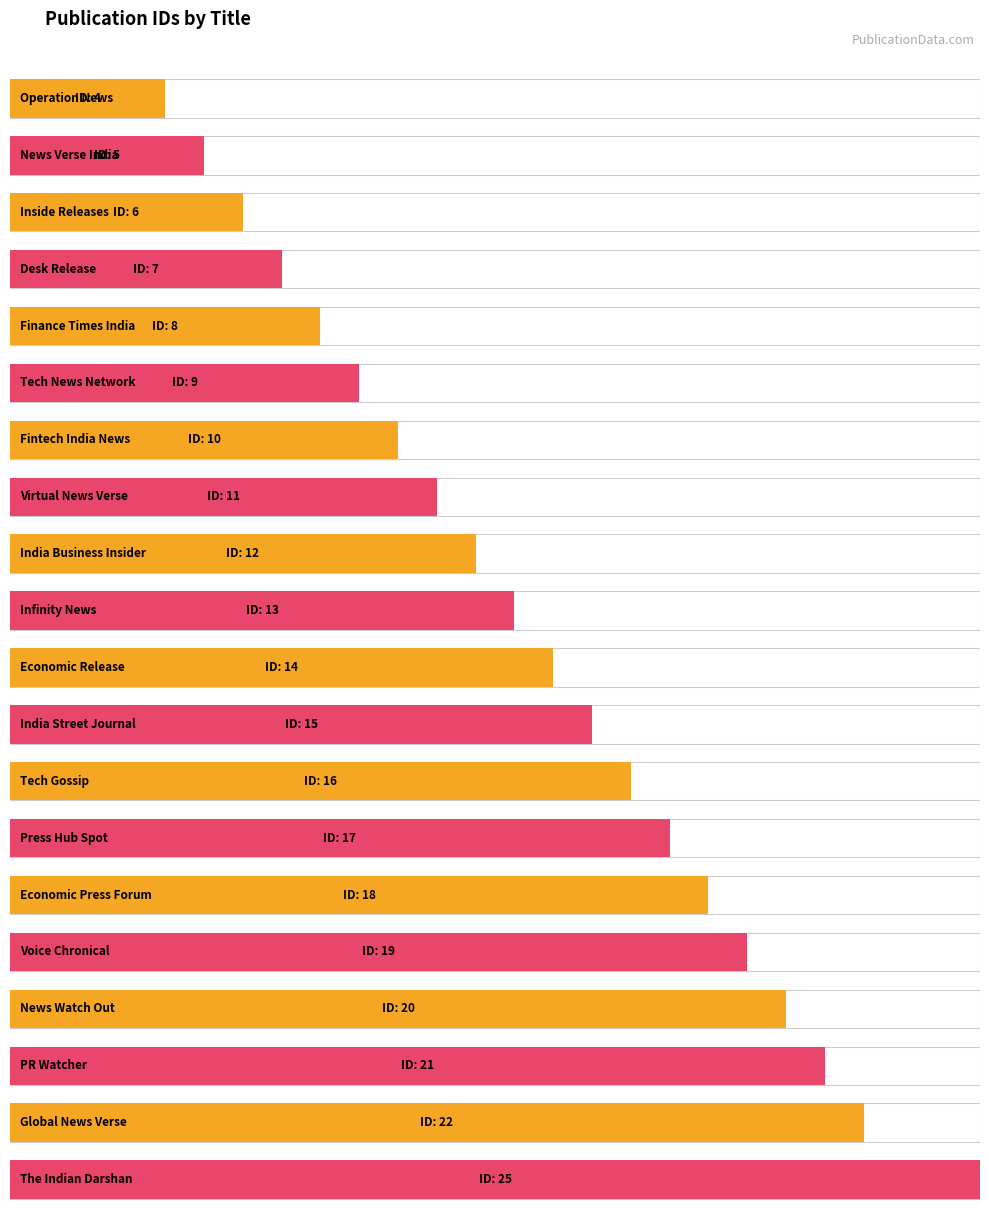

What is the smallest value displayed?

4